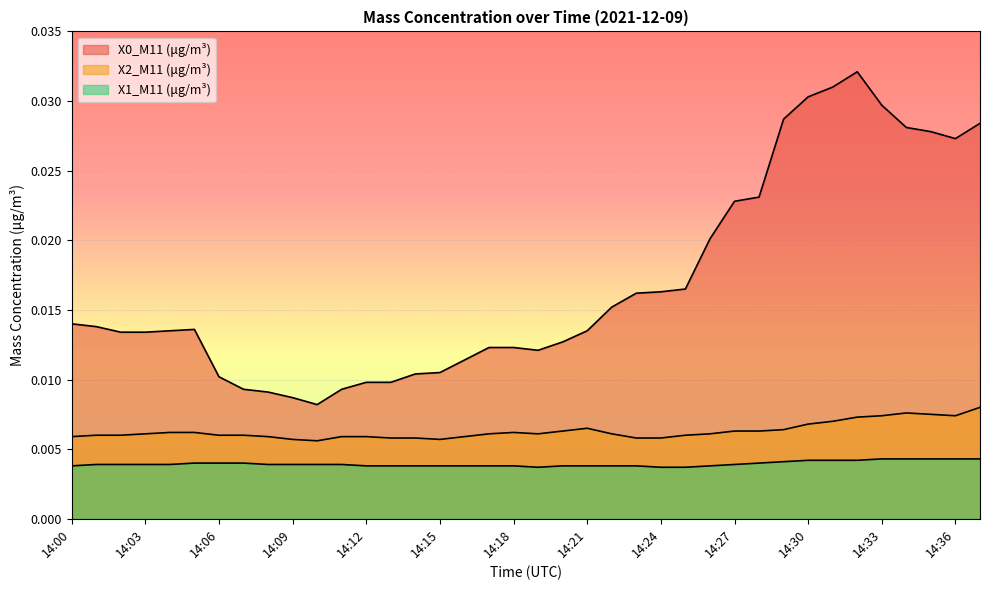

The X1_M11 (μg/m³) series shows 0.0 at 14:22. True or false?

True